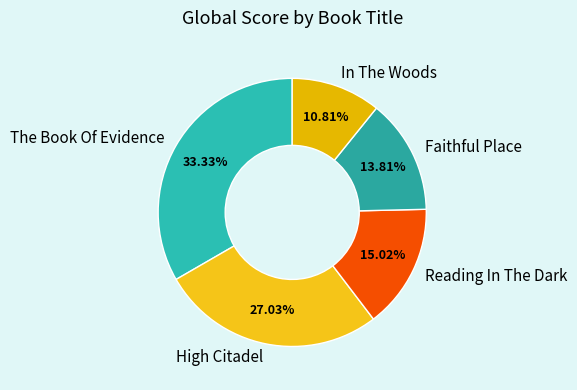

Is the sum of The Book Of Evidence and In The Woods greater than half?

No